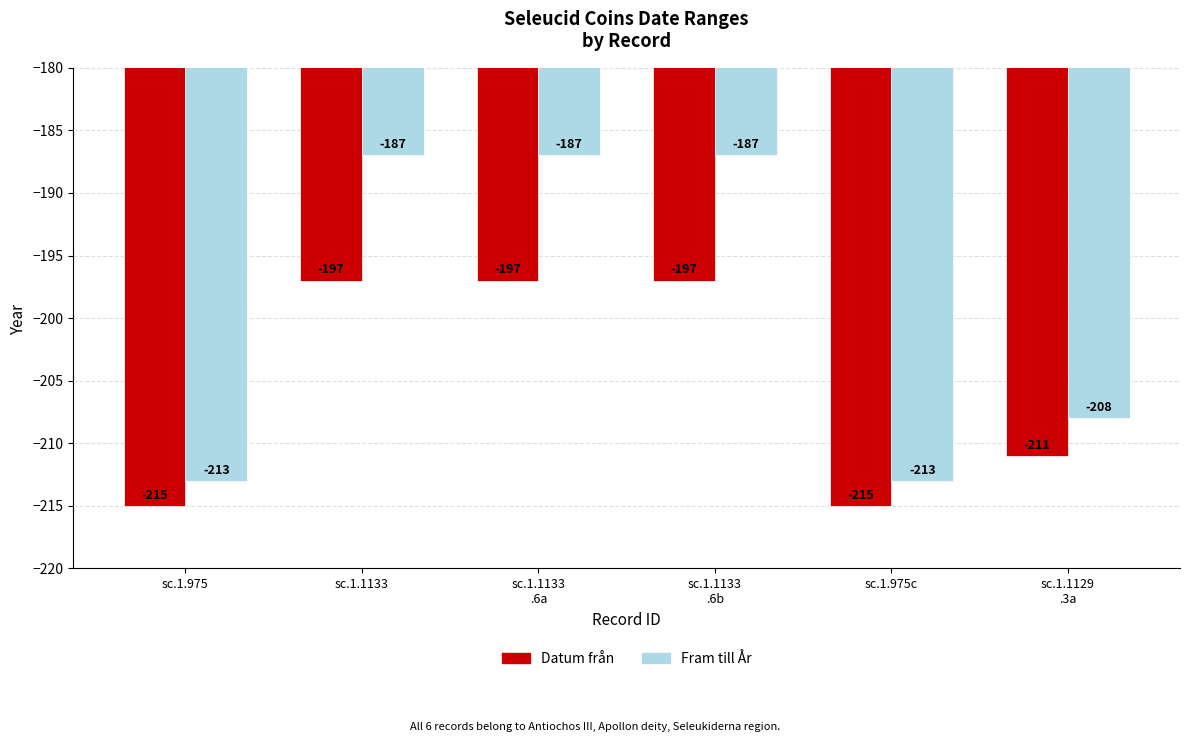

The Datum från series shows -359 at sc.1.975c. True or false?

False